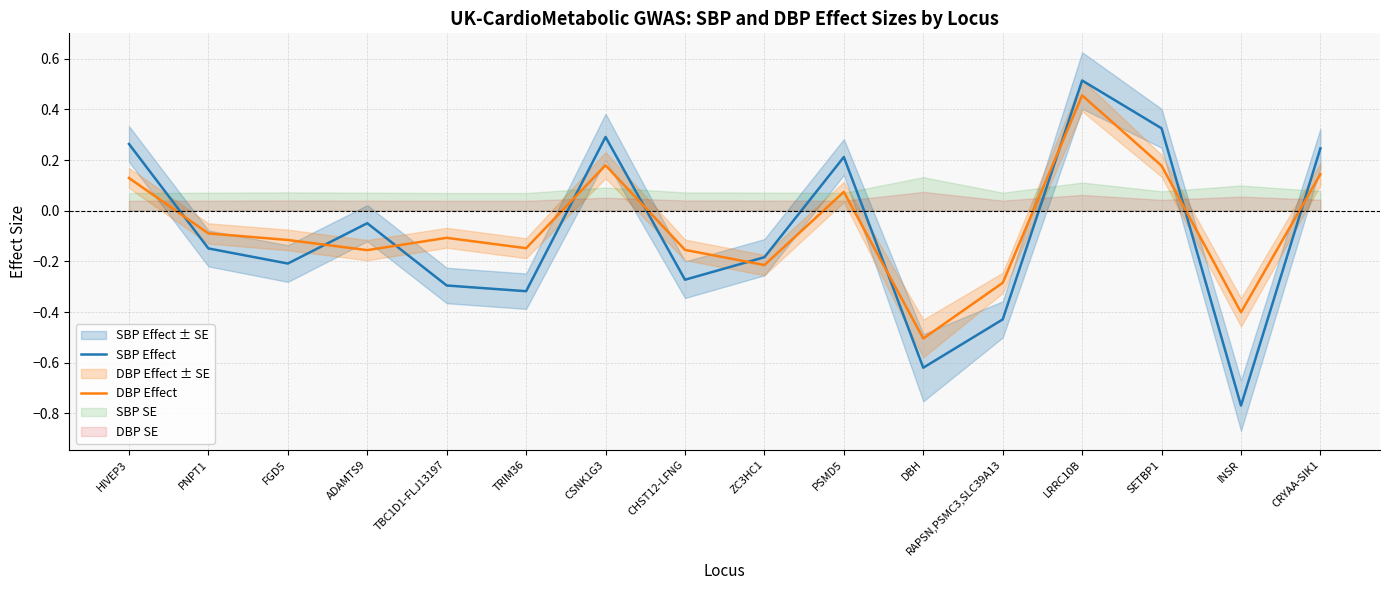

Does the chart display data point markers on the line(s)?

No